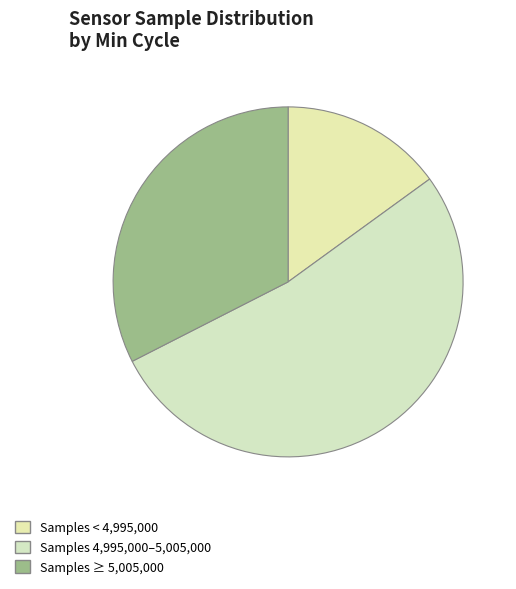

How many segments does this pie chart have?

3